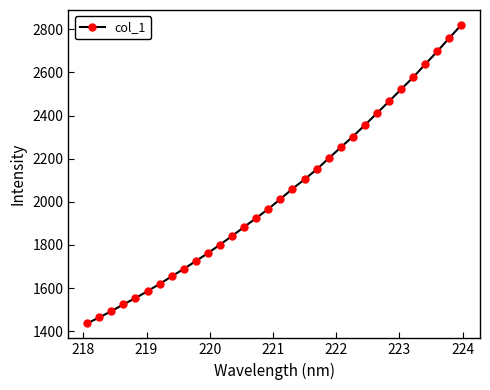

What is the difference between the maximum and minimum values?

1384.5